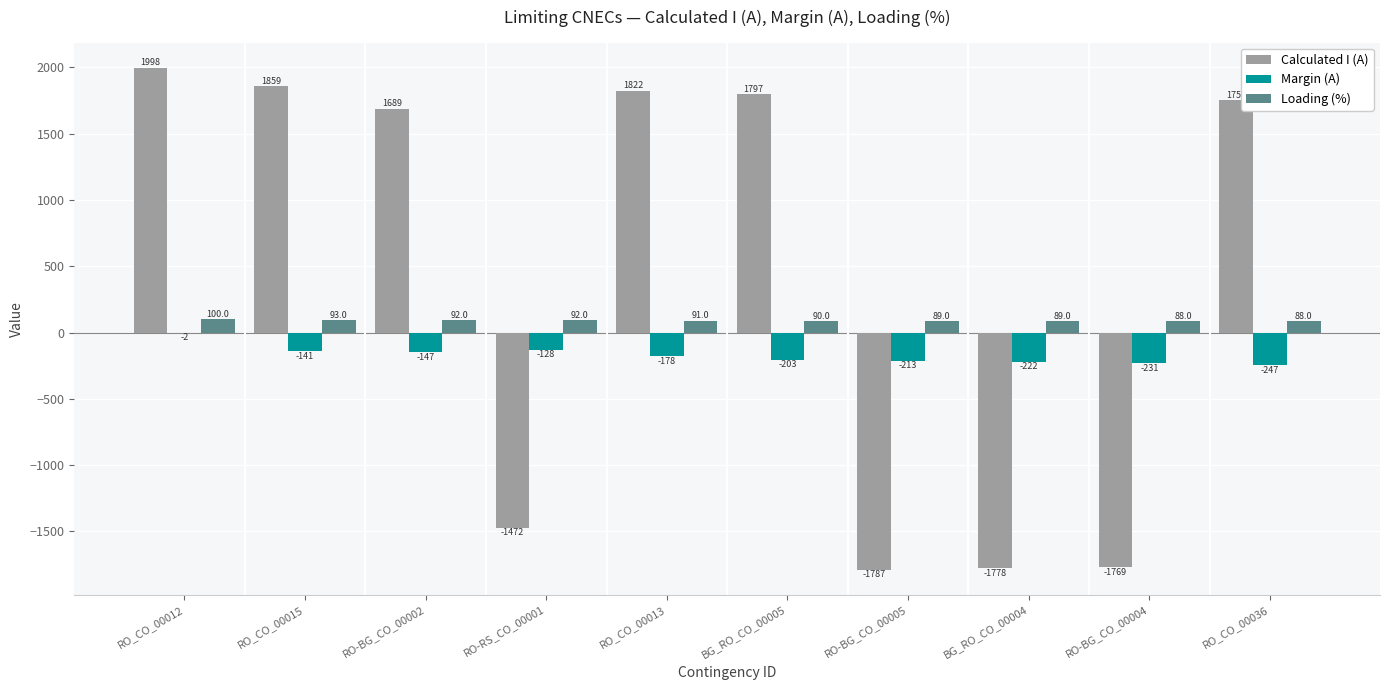

At which category is the sum across all series the highest?

RO_CO_00012